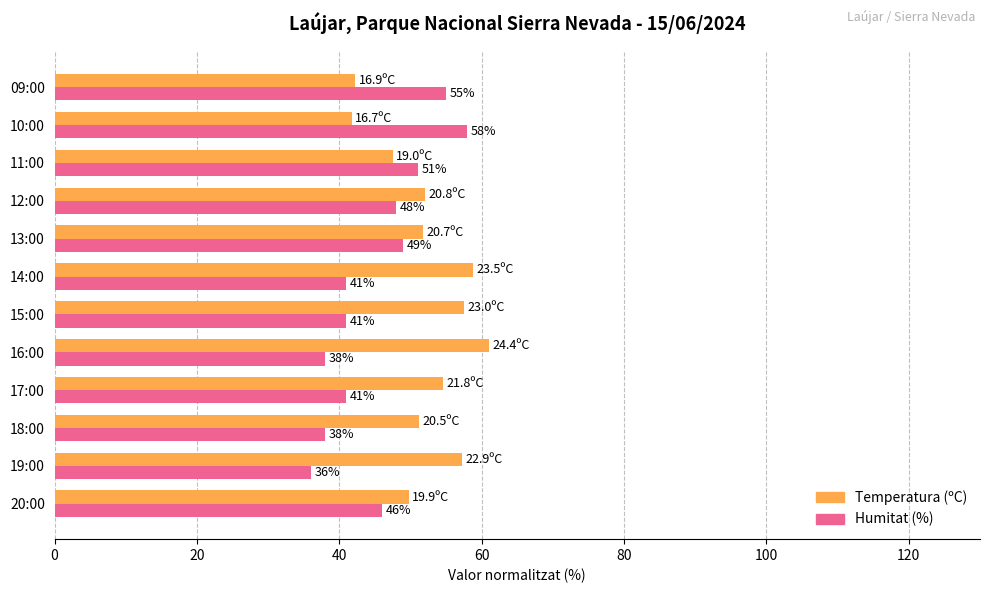

Read the Temperatura (ºC) value at 10:00.

41.8